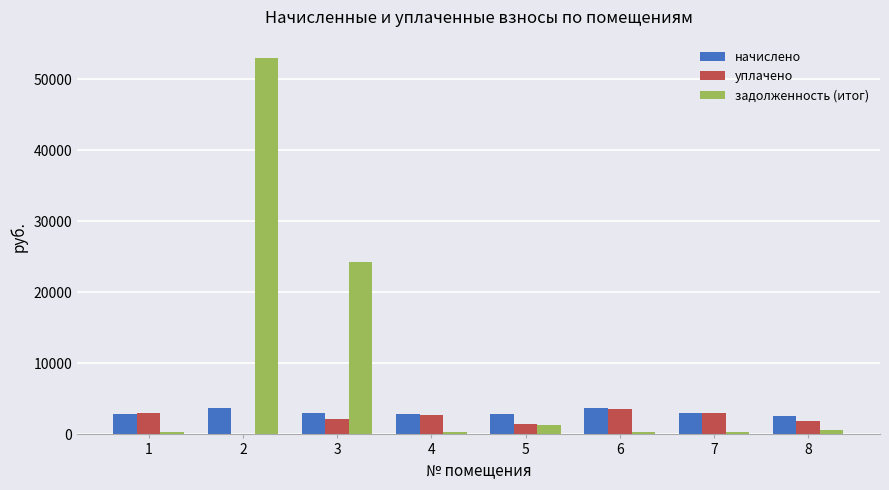

Between 3 and 4, which series saw the biggest shift?

задолженность (итог)